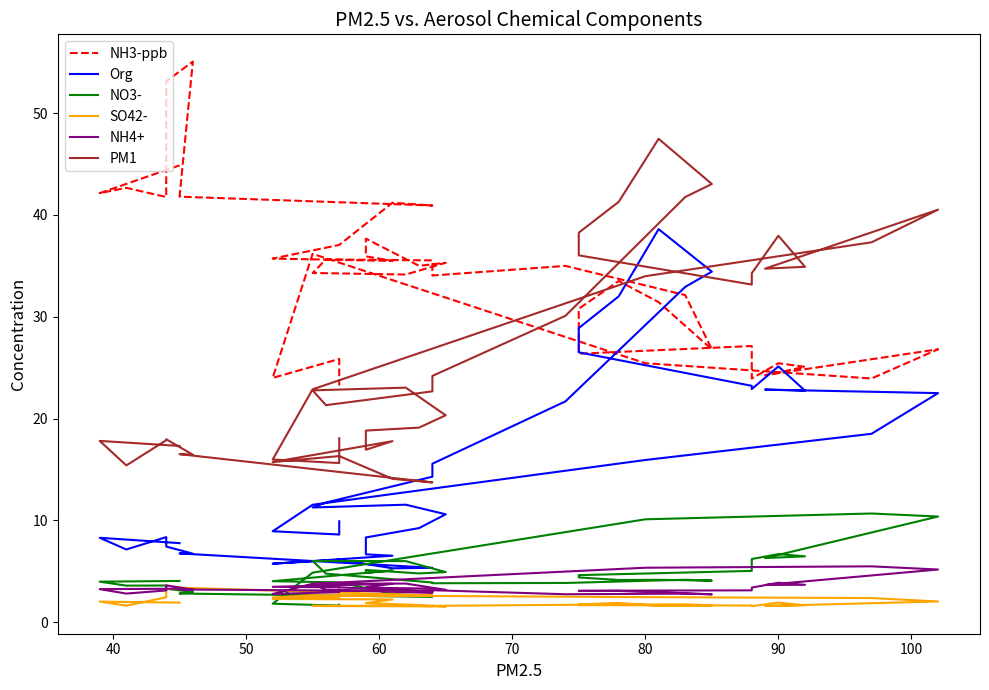

How many lines are shown in the chart?

6